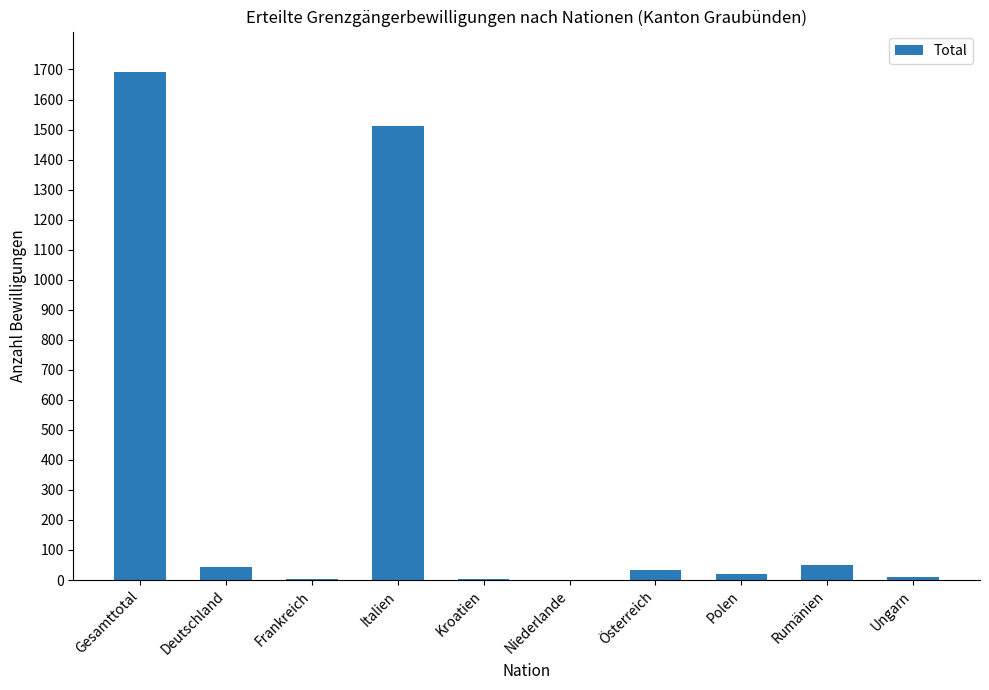

What is the sum of the values at Gesamttotal and Deutschland?

1735